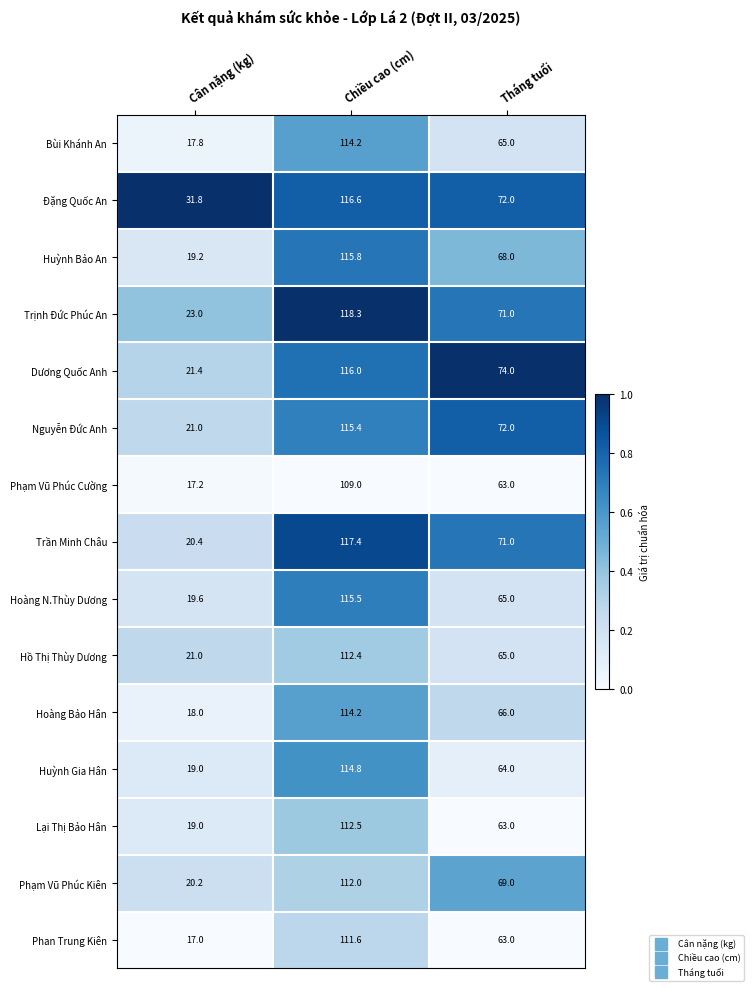

At which category is the sum across all series the highest?

Chiều cao (cm)